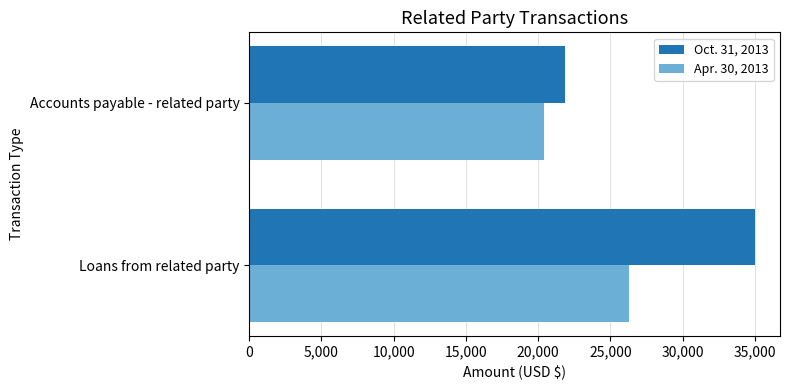

Is it true that Oct. 31, 2013 equals 61757 at Loans from related party?

False